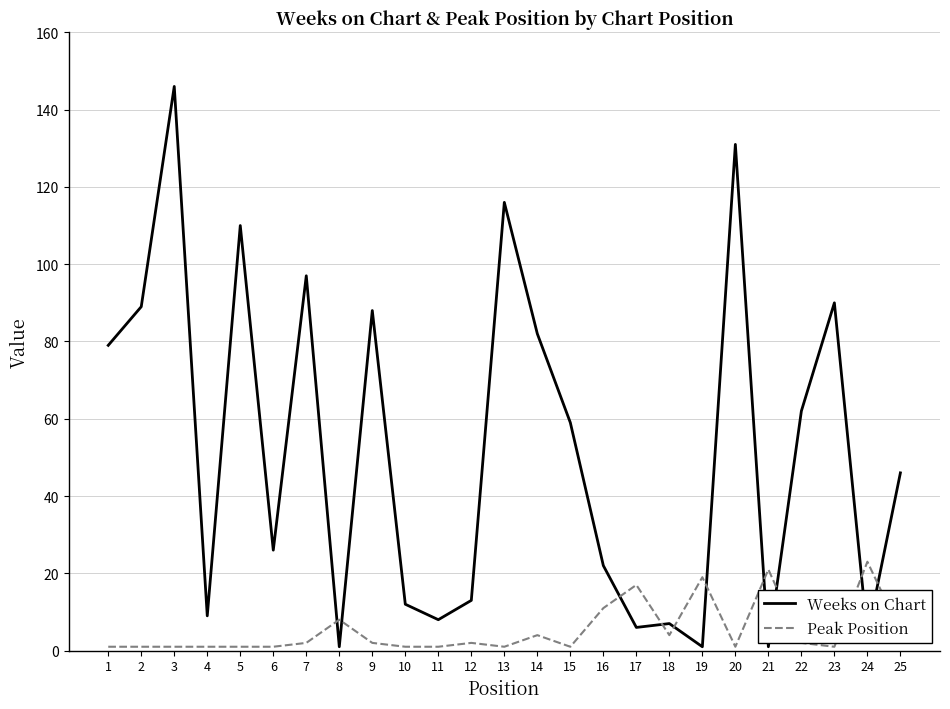

After their last crossing, which series has the higher values: Peak Position or Weeks on Chart?

Weeks on Chart